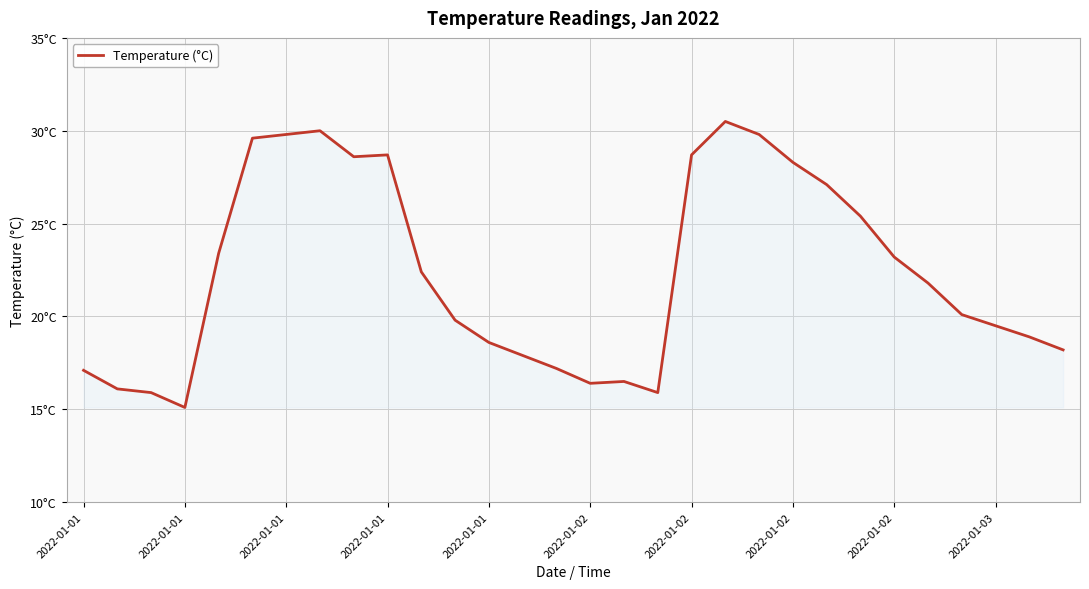

Is this an area chart (filled region under the line)?

Yes